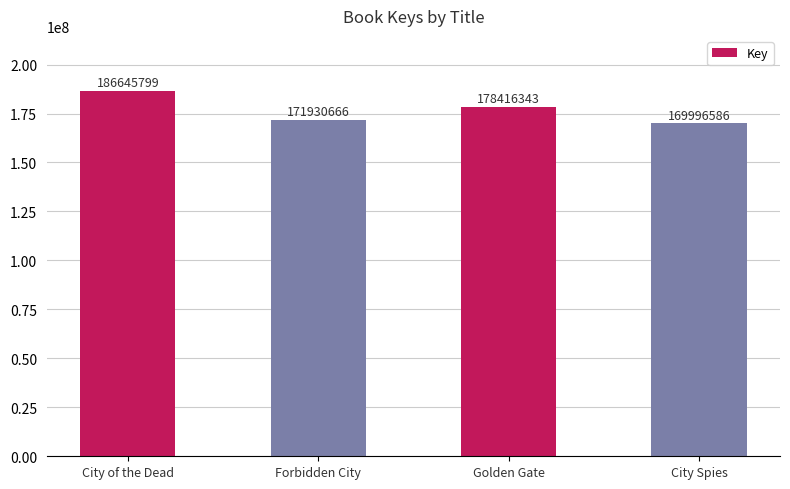

Does the chart contain any negative values?

No